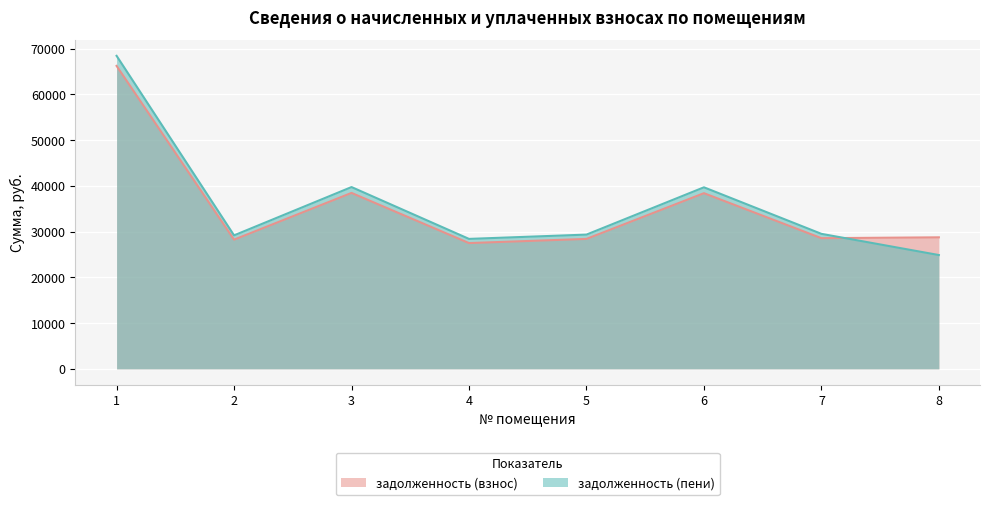

Which series has the widest spread of values?

задолженность (пени)